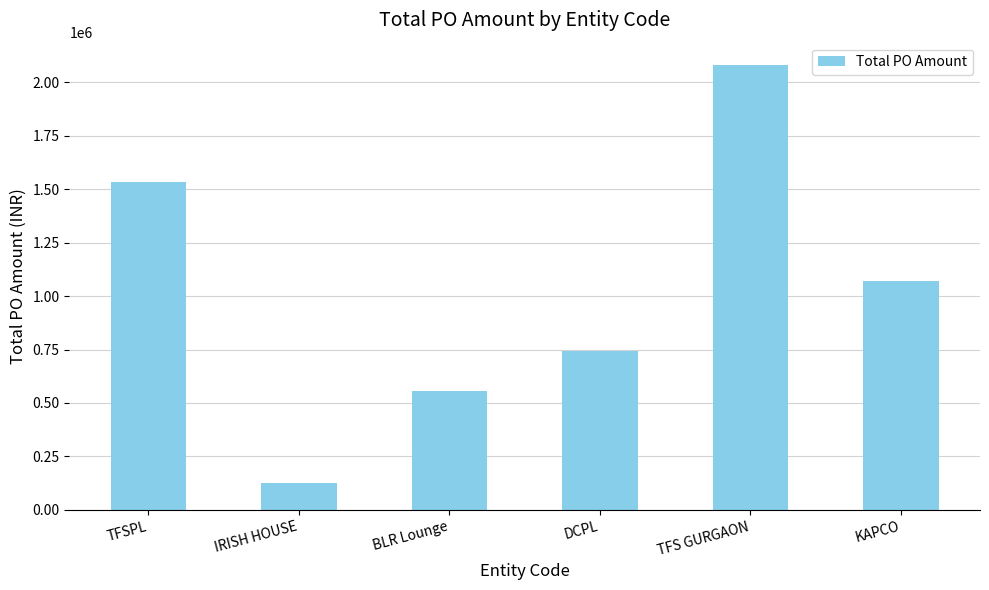

Are the bars grouped side by side (vs. stacked)?

No